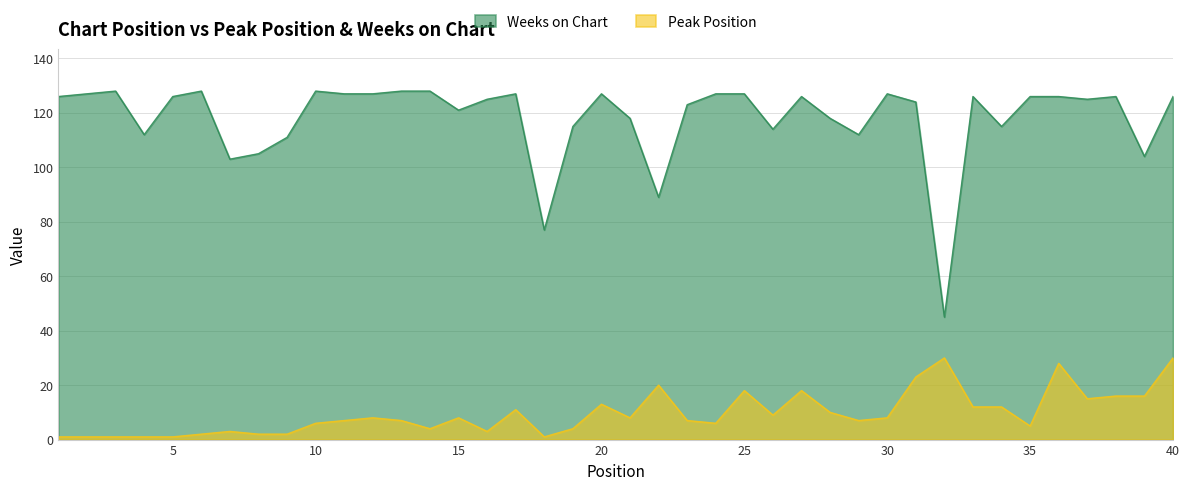

What is the total value across all series at 6?

130